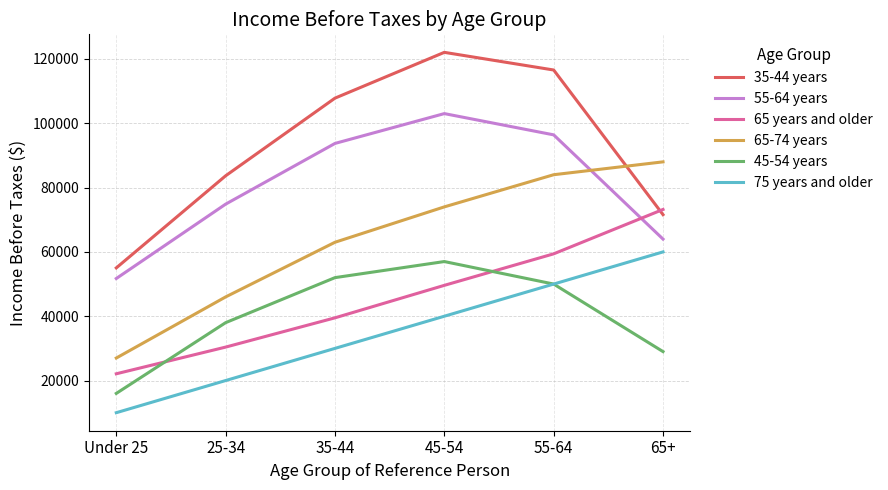

Is this an area chart (filled region under the line)?

No